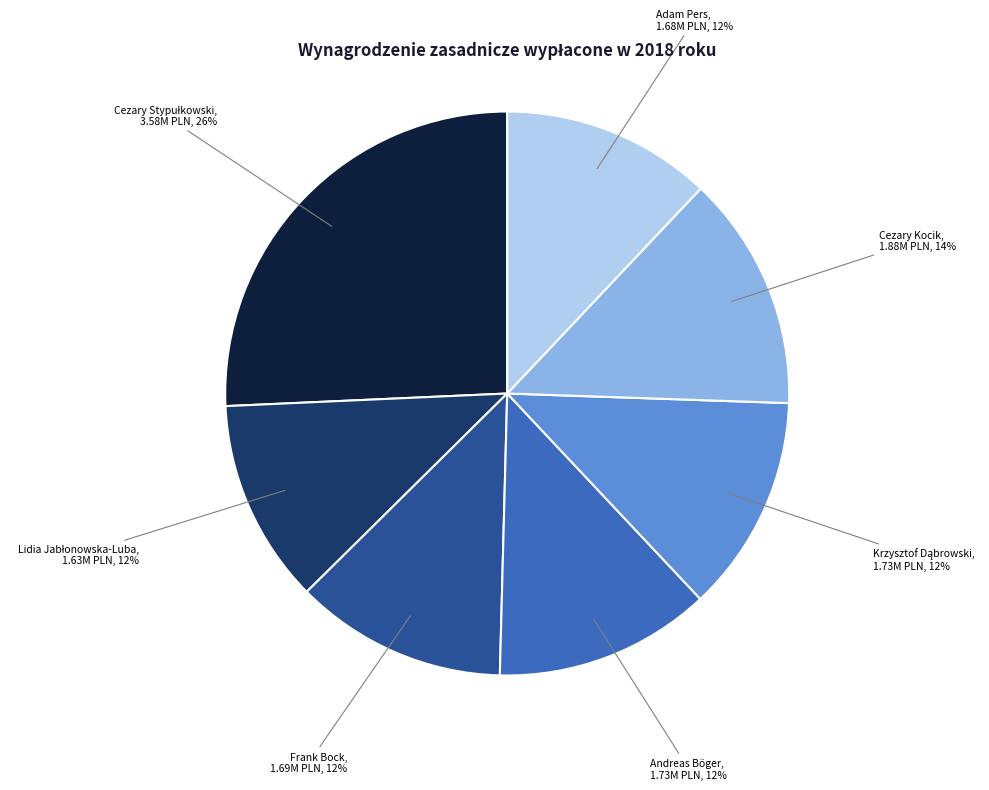

To the nearest percent, what portion does Frank Bock represent?

12%